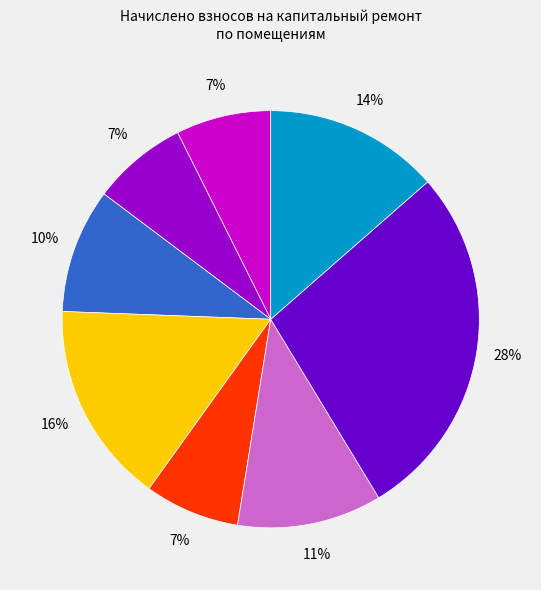

To the nearest percent, what is the average slice percentage?

12%